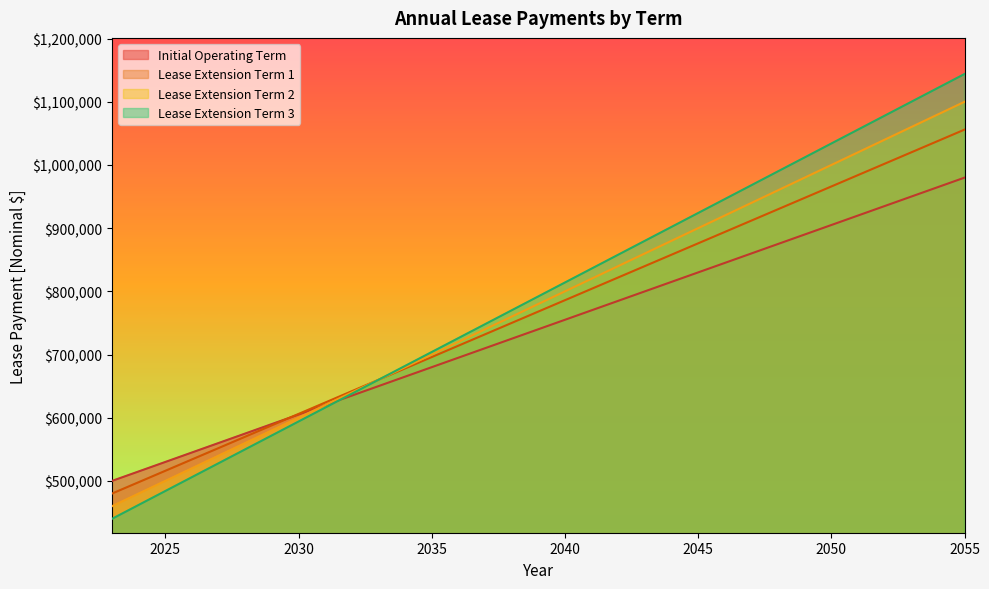

What are all the series names shown in the legend?

Initial Operating Term, Lease Extension Term 1, Lease Extension Term 2, Lease Extension Term 3